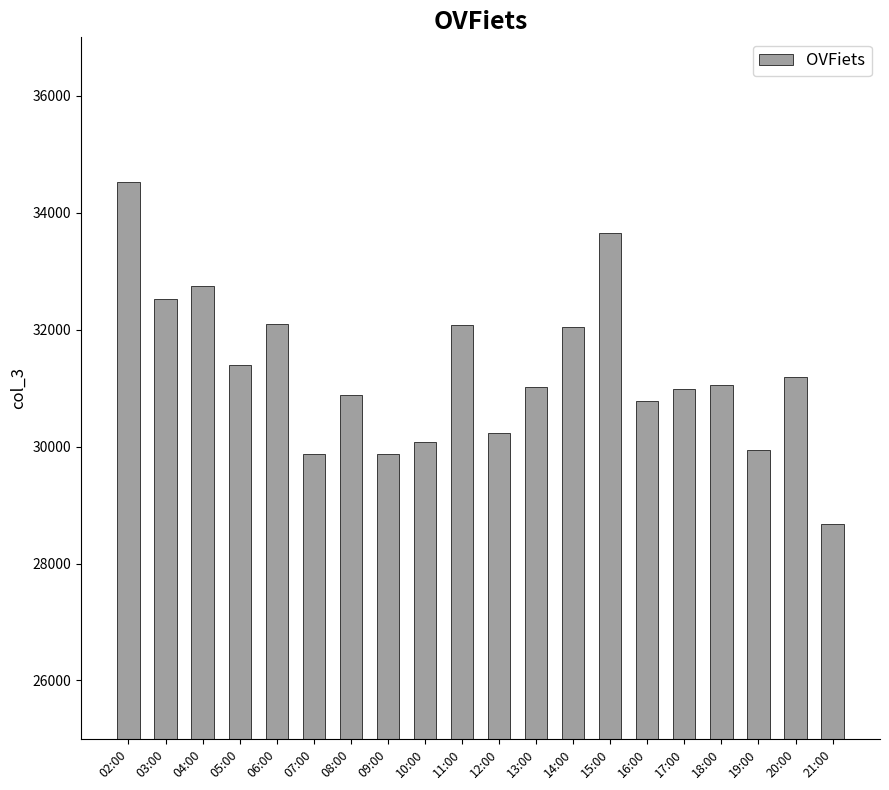

Which label corresponds to the largest value in the chart?

02:00